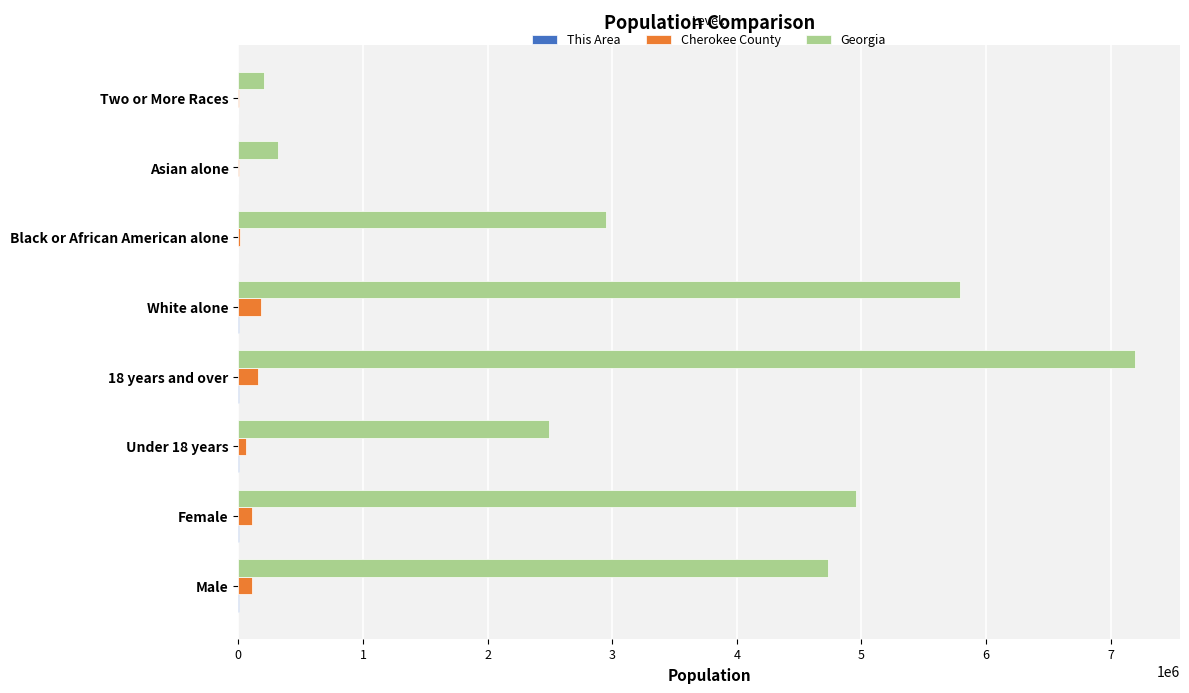

At which label is Georgia closest to 3701795?

Black or African American alone